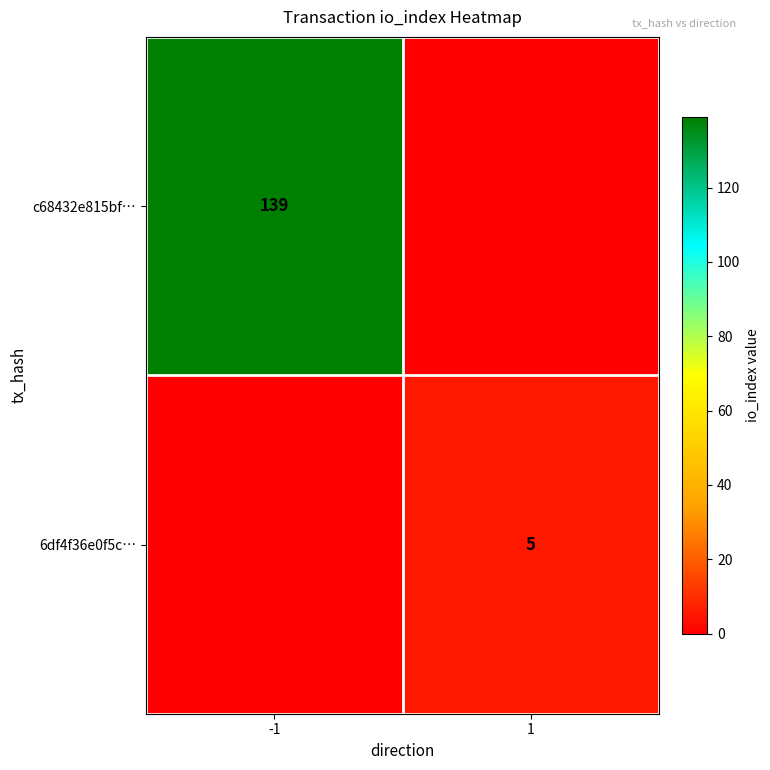

The c68432e815bf… series shows 72 at -1. True or false?

False